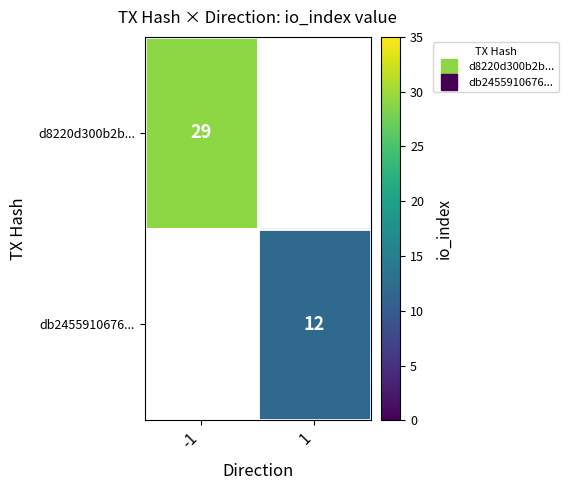

What is the lowest value of the d8220d300b2b... series?

29.0